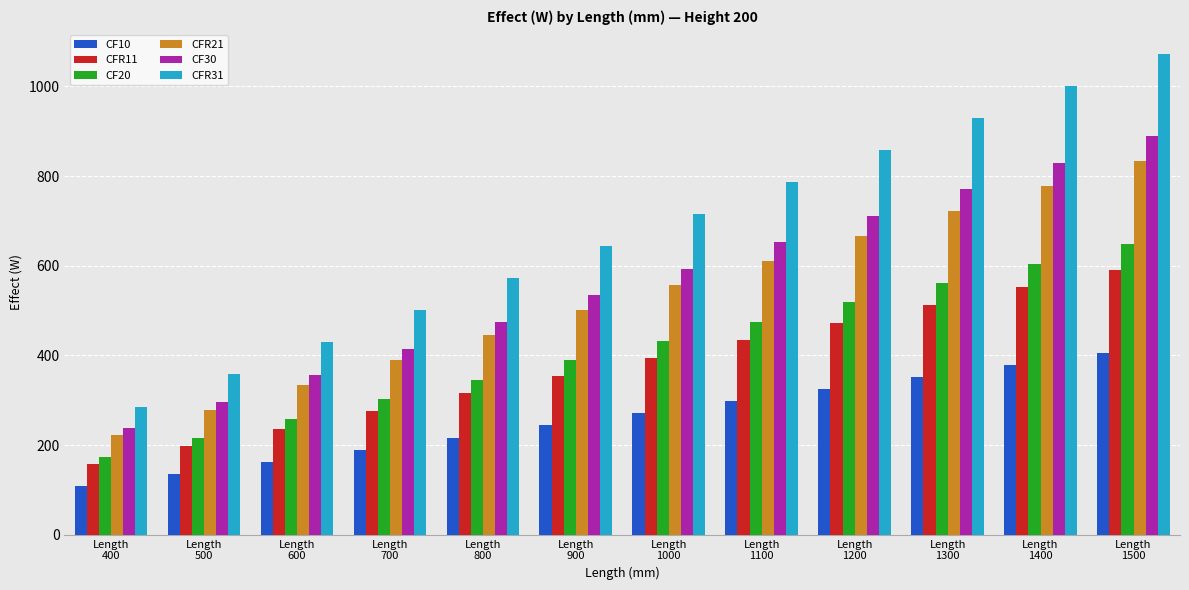

What is the difference between the second highest and second lowest values in the CF20 series?

388.8